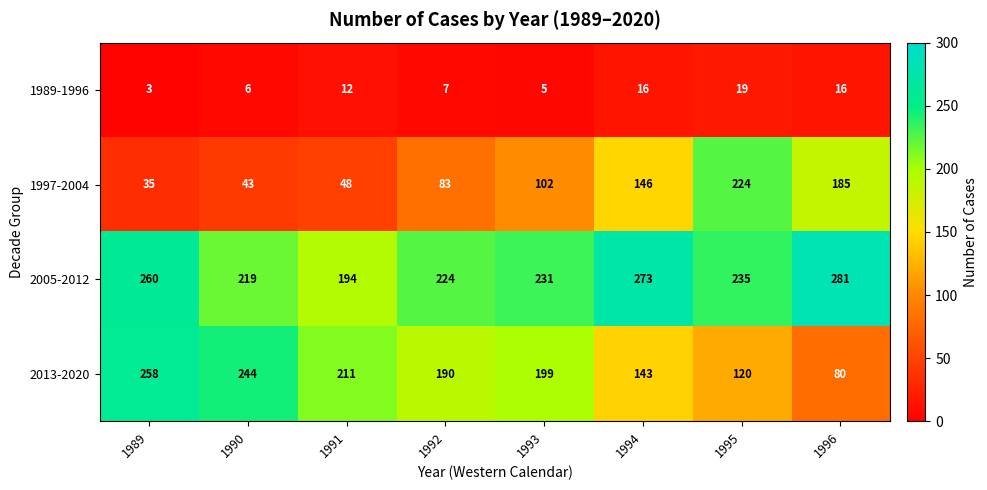

What is the difference between the 2005-2012 values at 1992 and 1989?

36